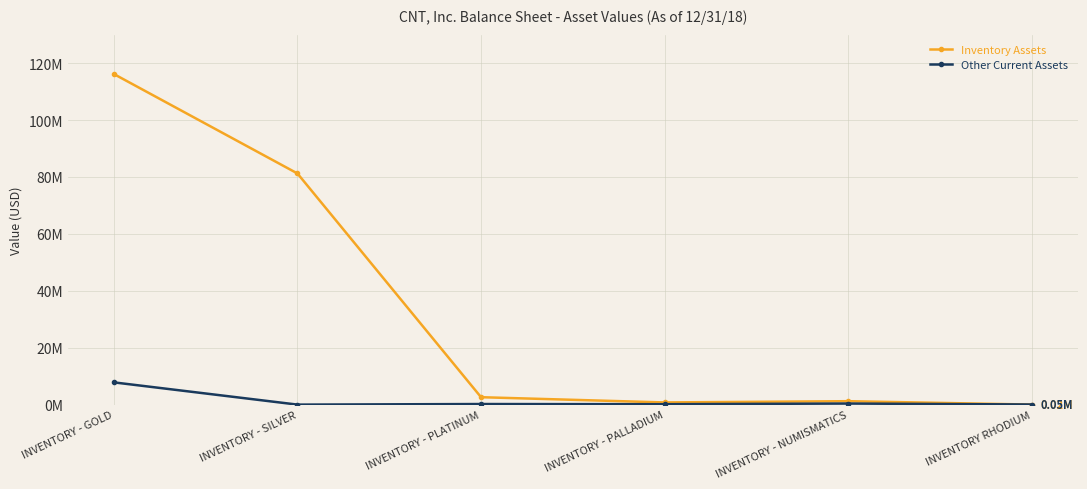

What is the sum of the Other Current Assets values at INVENTORY - NUMISMATICS and INVENTORY - PALLADIUM?

541010.6